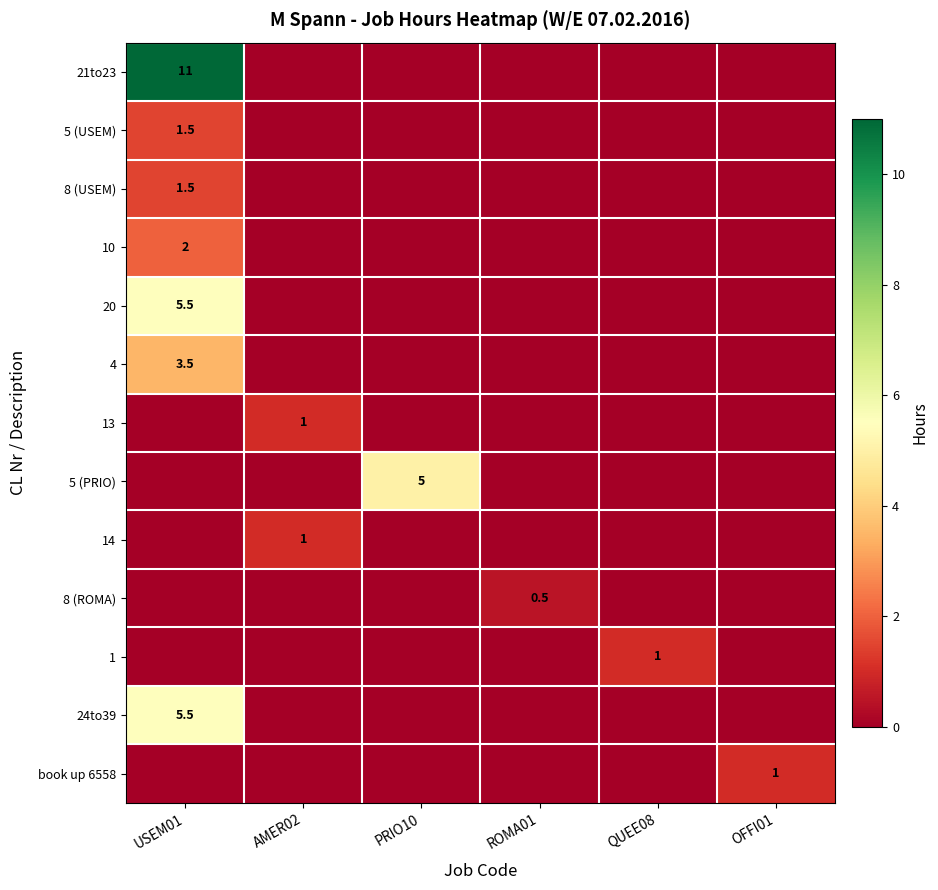

True or false: 5 (USEM) has a value of 1.5 at USEM01.

True